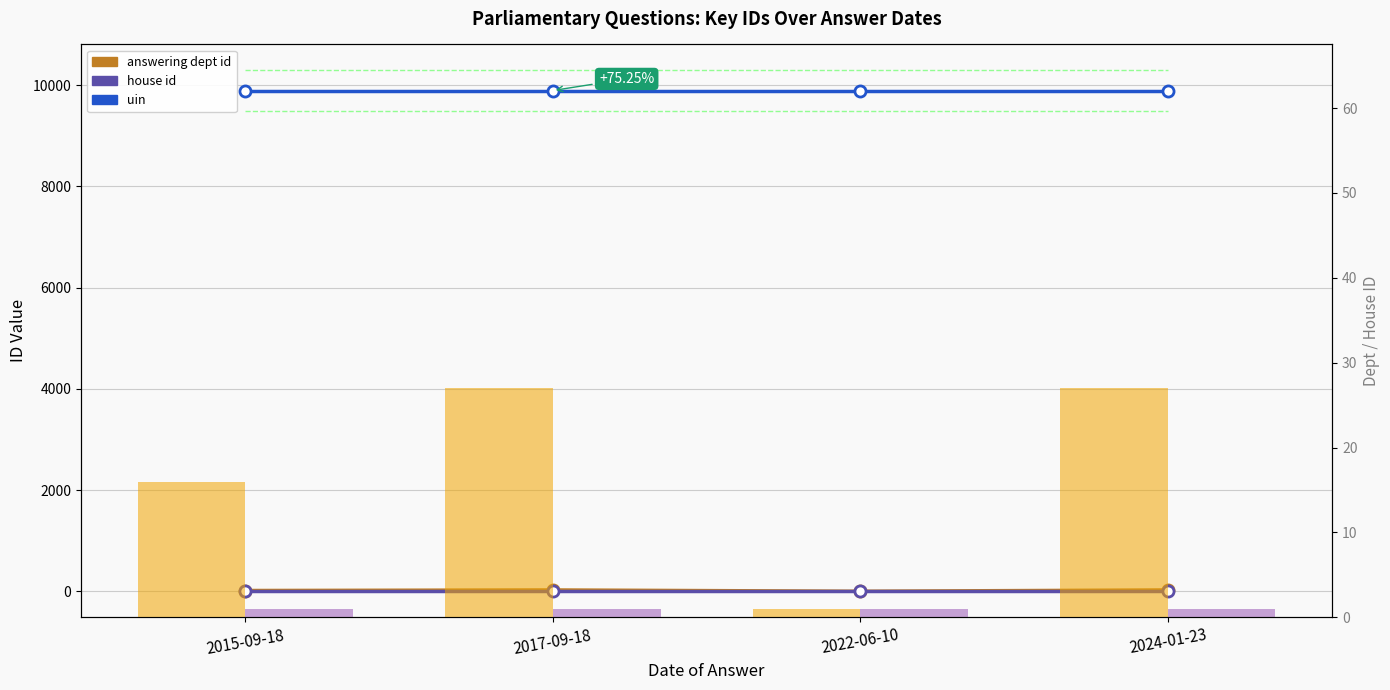

List the series in order of their peak value, lowest first.

house id, house id (bars), answering dept id, answering dept id (bars), uin